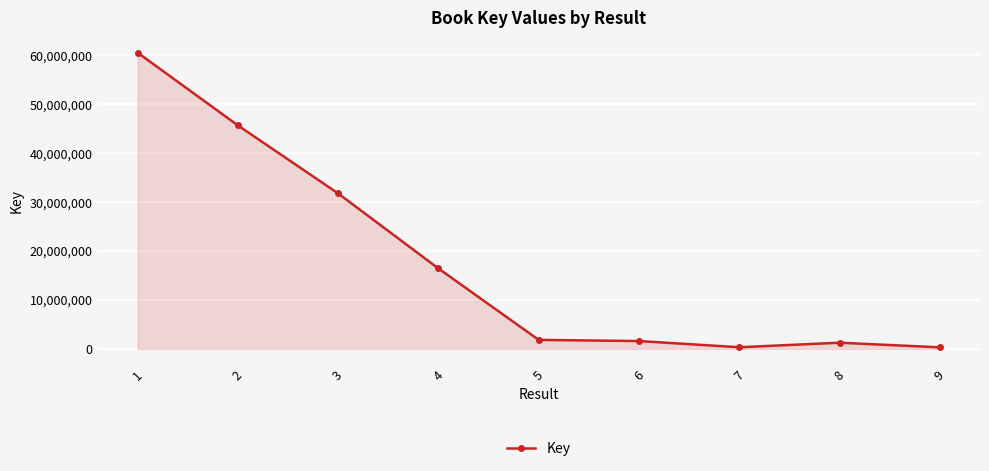

How many values are below 1832572?

4